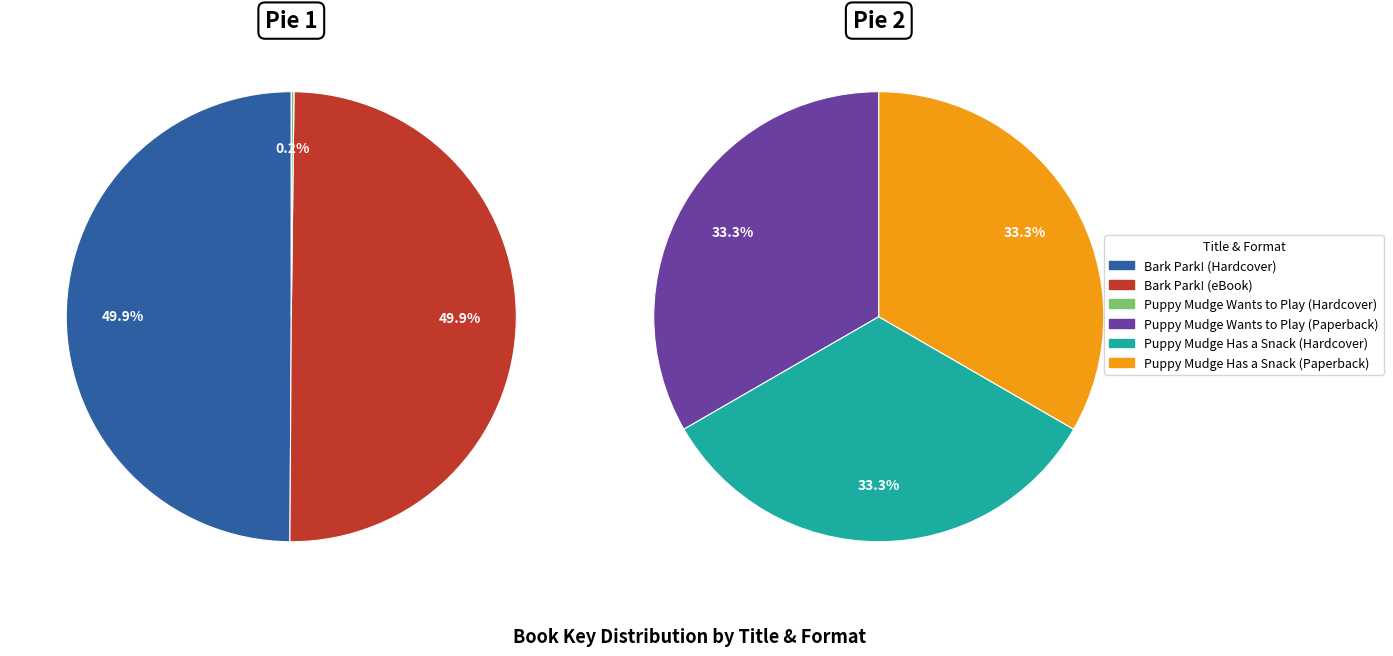

What is the change in value from Bark Park! (eBook) to Puppy Mudge Wants to Play (Hardcover)?

-469682928